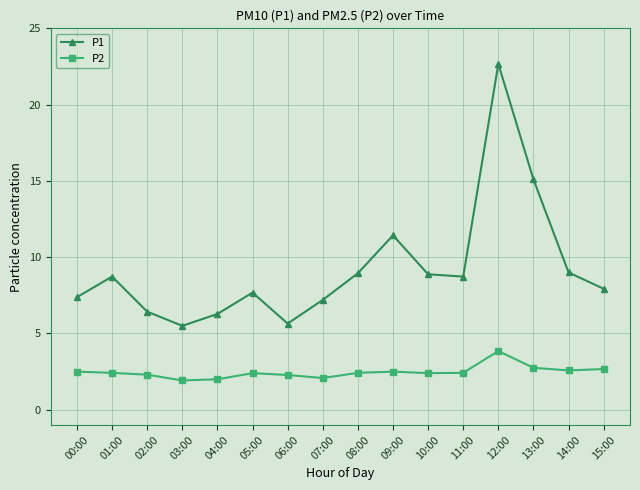

At which label is P1 closest to 14?

13:00